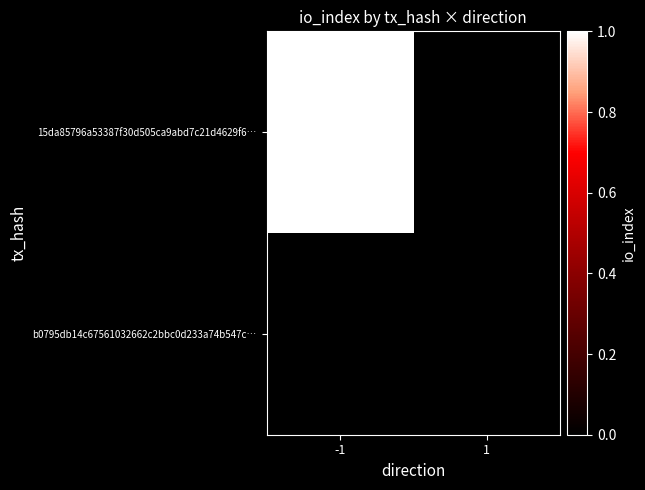

Between 1 and -1, which is larger?

-1